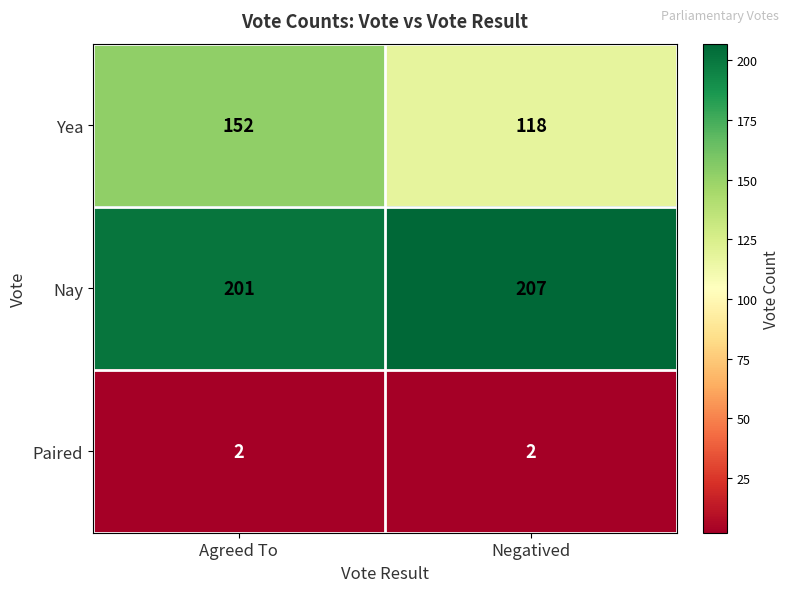

What is the difference between the highest and lowest values at Negatived?

205